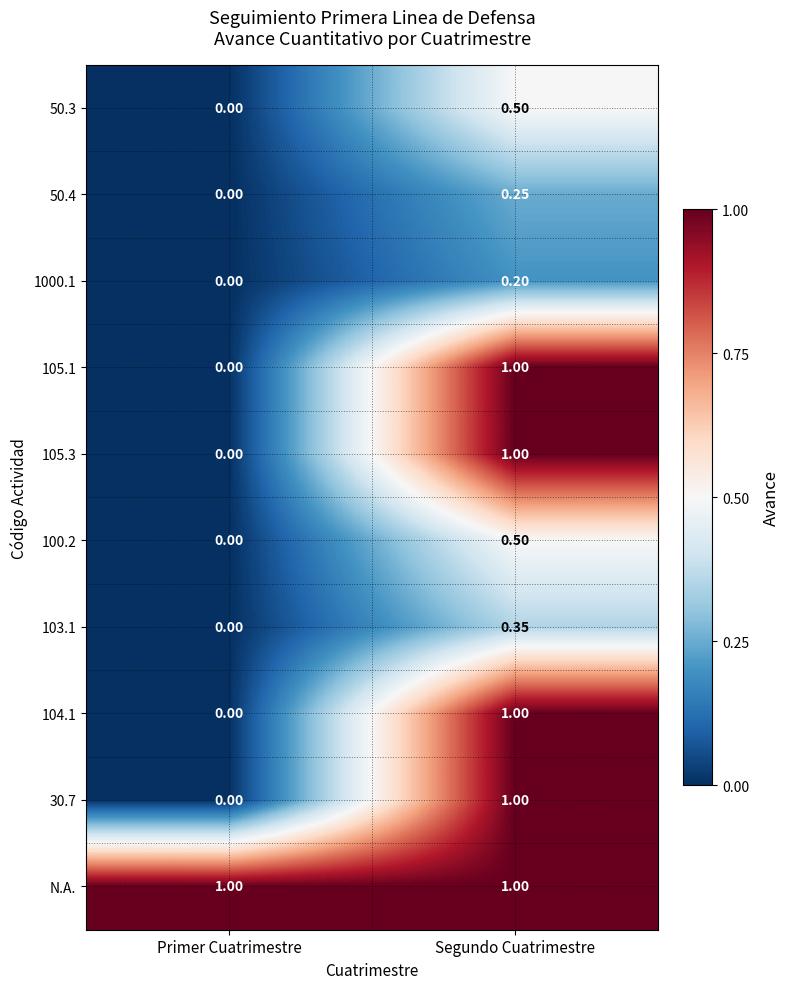

At which category is the sum across all series the highest?

Segundo Cuatrimestre